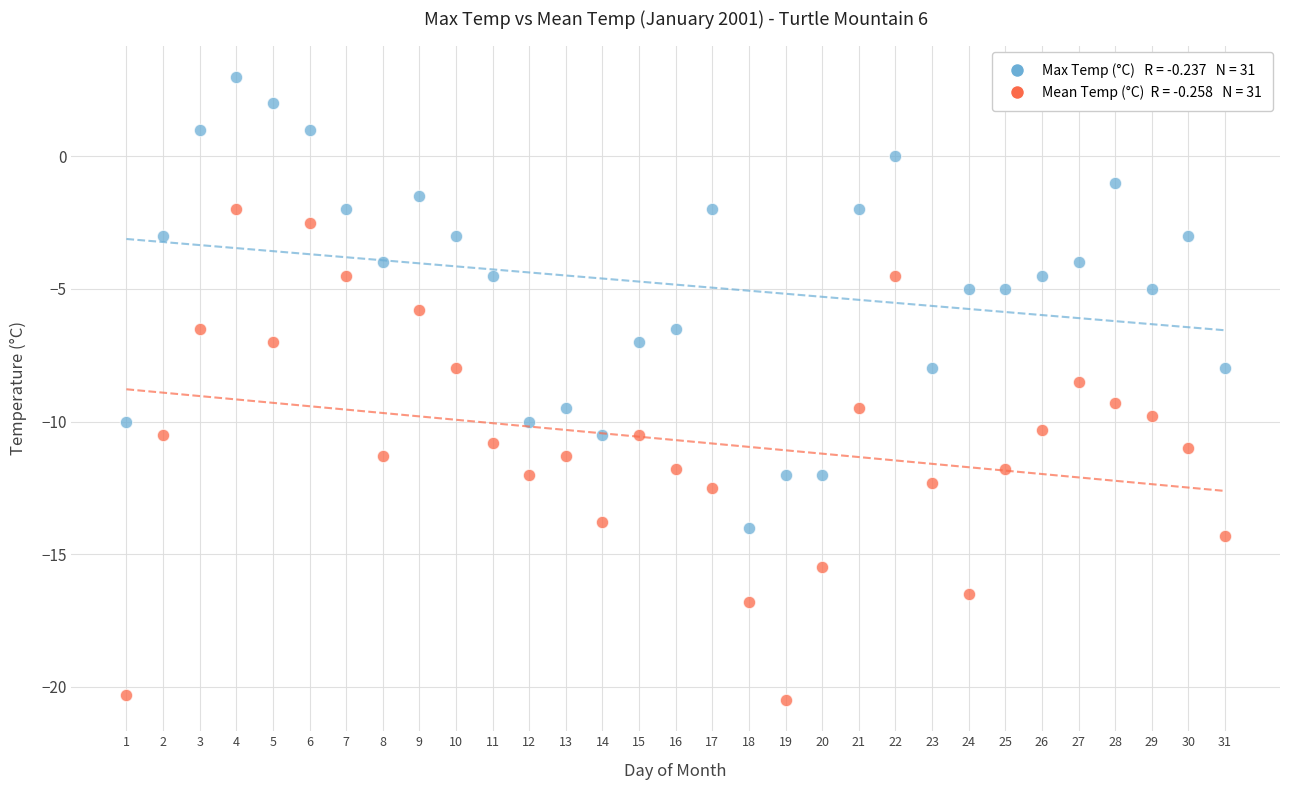

Across all data points, what is the range of X values (max minus min)?

30.0